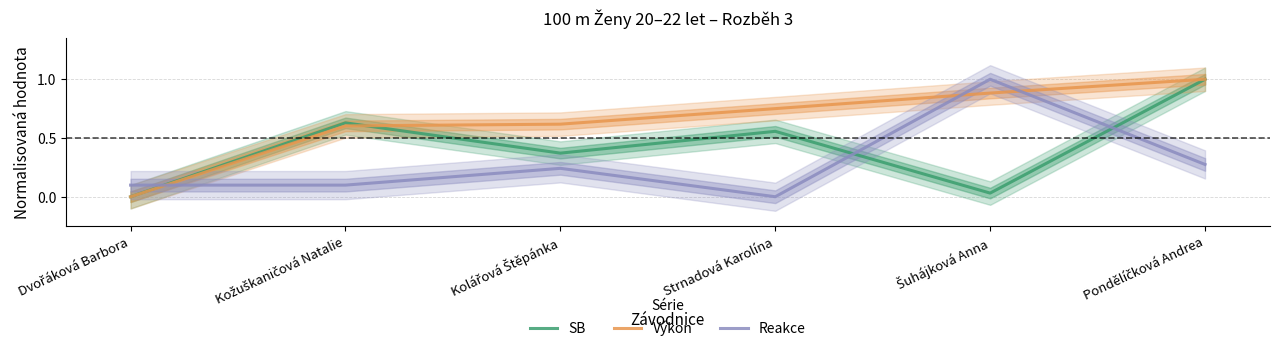

Does the chart display data point markers on the line(s)?

No